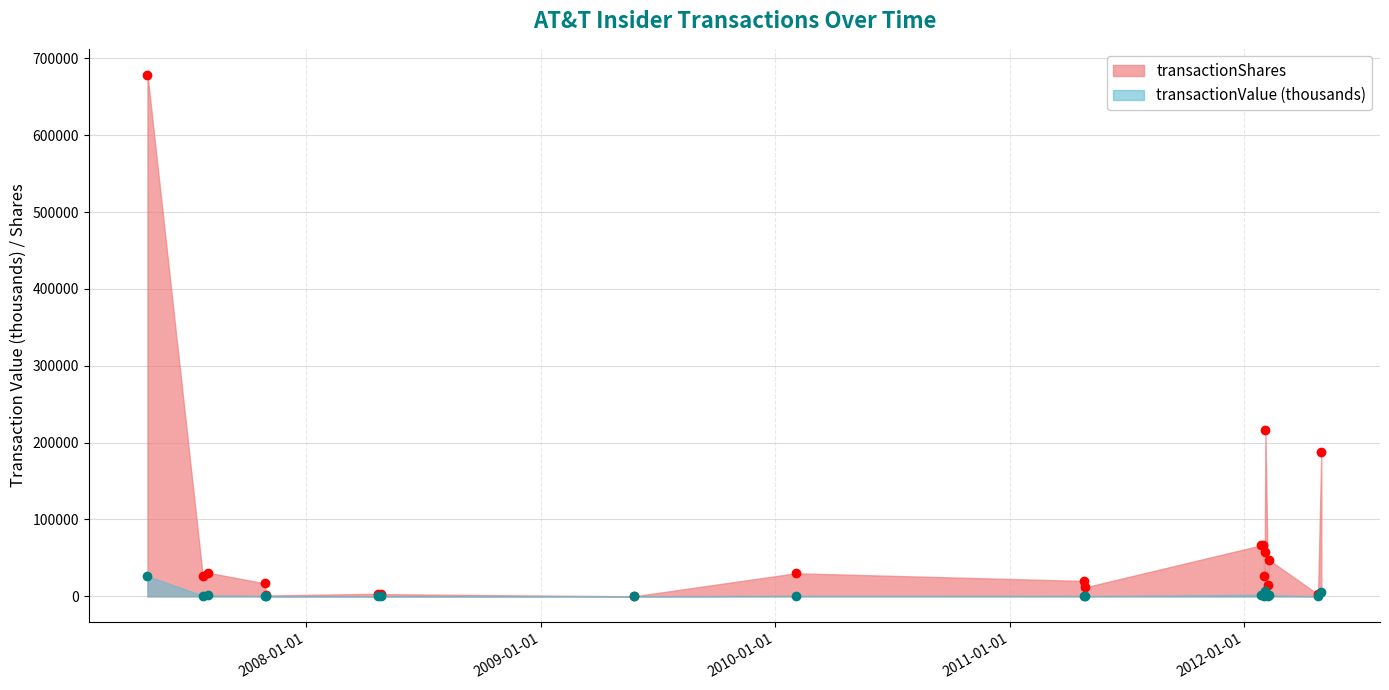

The transactionValue series shows 26295.4 at 2007-04-30. True or false?

True